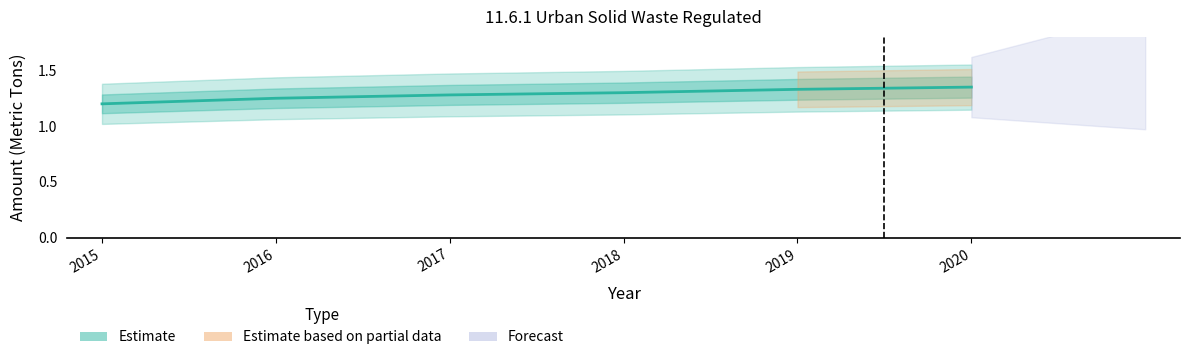

Rank the categories by value from lowest to highest.

2015, 2016, 2017, 2018, 2019, 2020